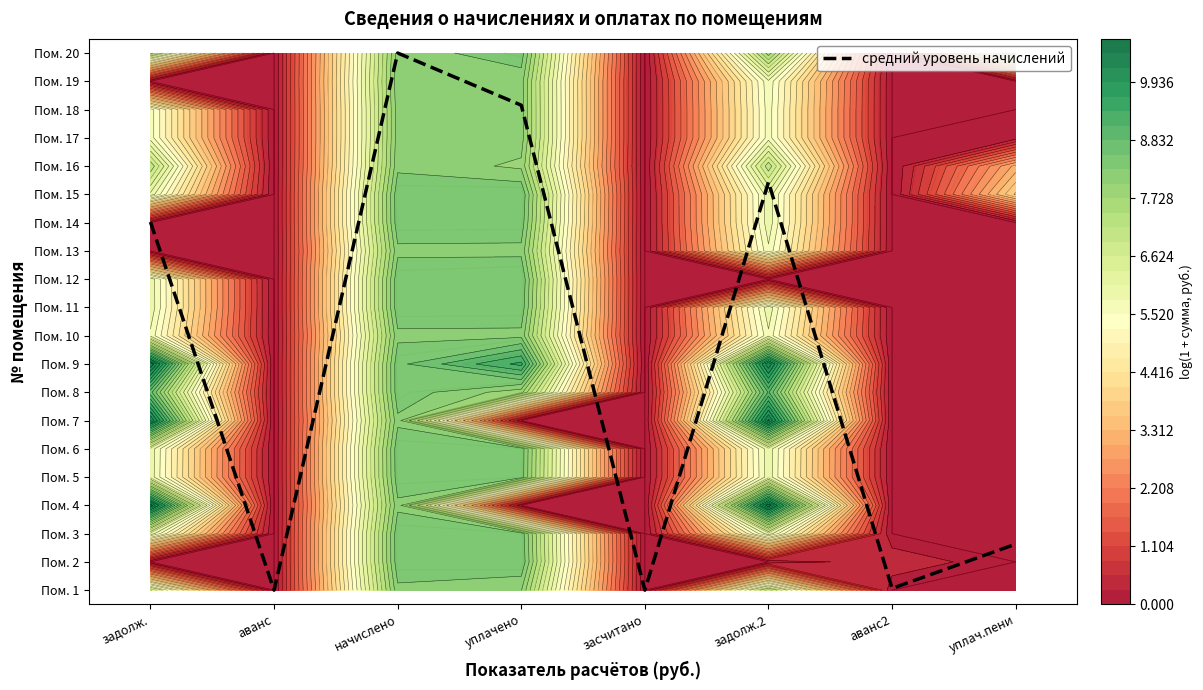

Which category has the highest value across all series?

начислено